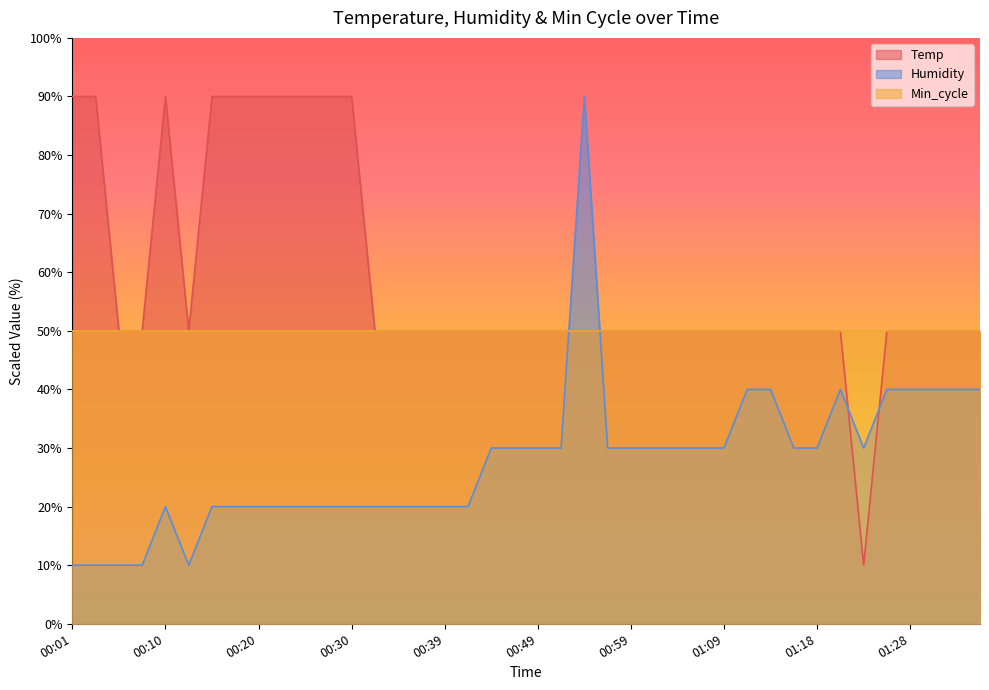

At which label is Humidity closest to 50?

01:11